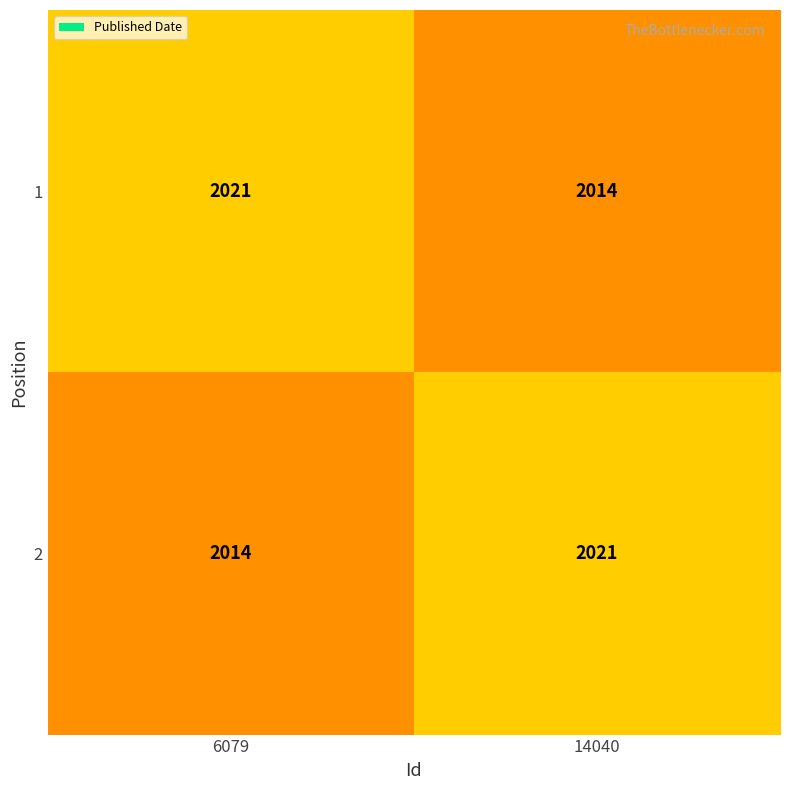

Which category has the lowest value in the 2 series?

6079